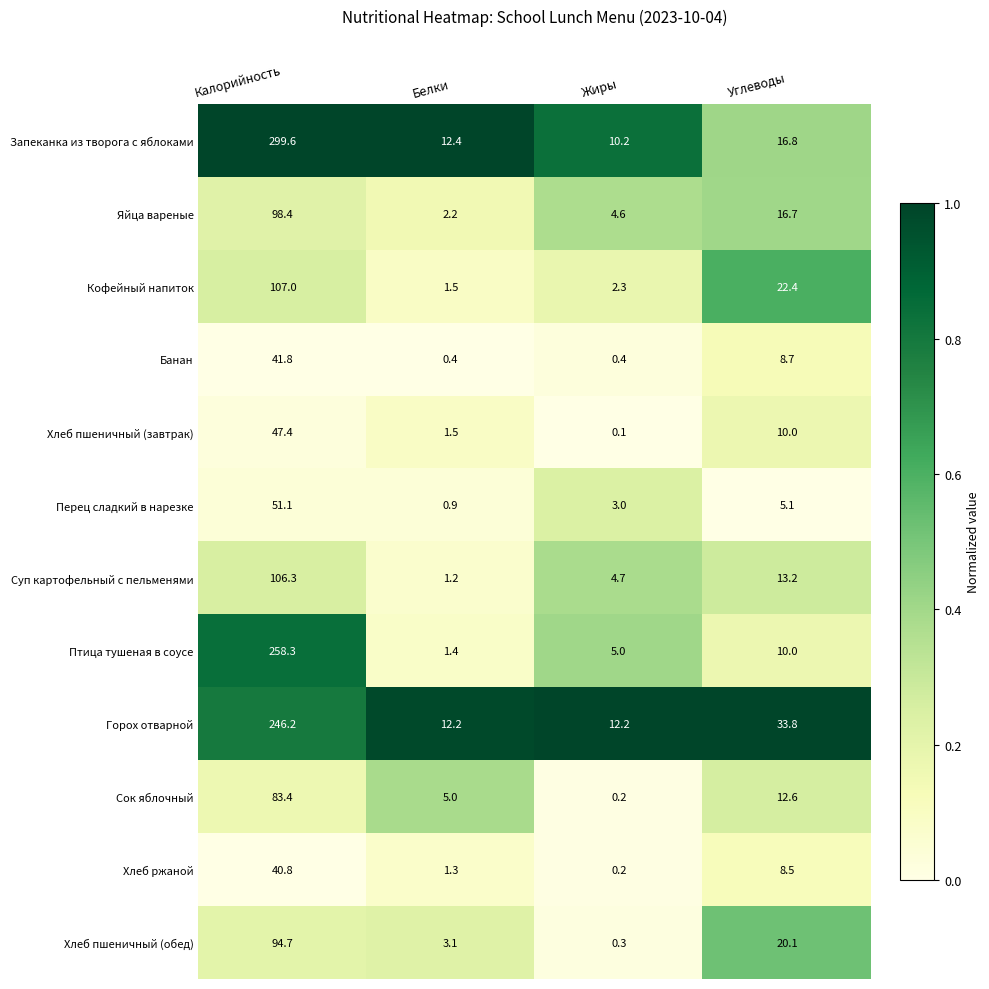

The Кофейный напиток series shows 2.6 at Белки. True or false?

False